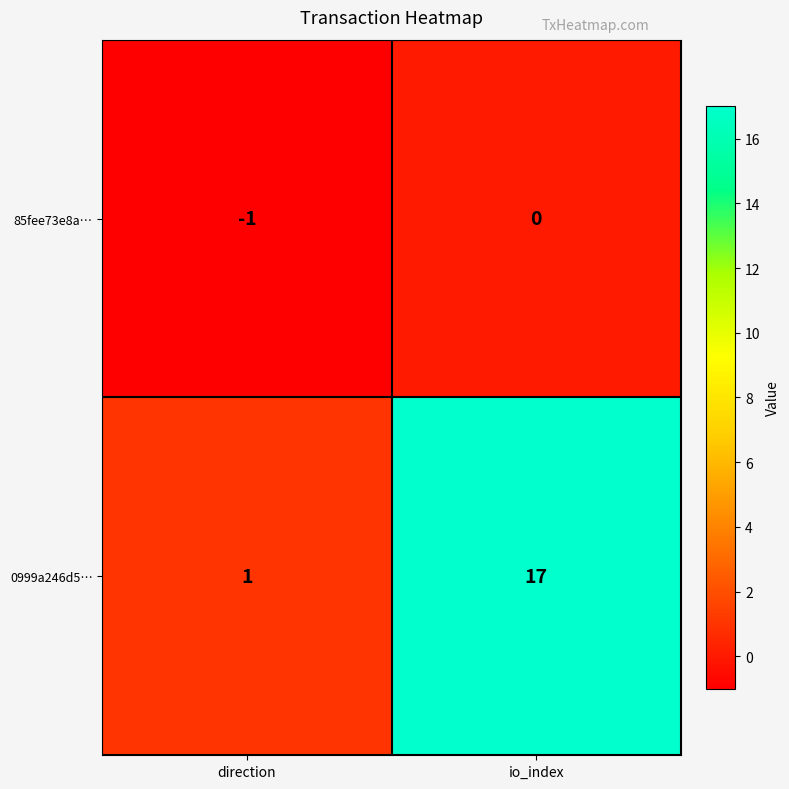

Which series changed the most between direction and io_index?

0999a246d5…